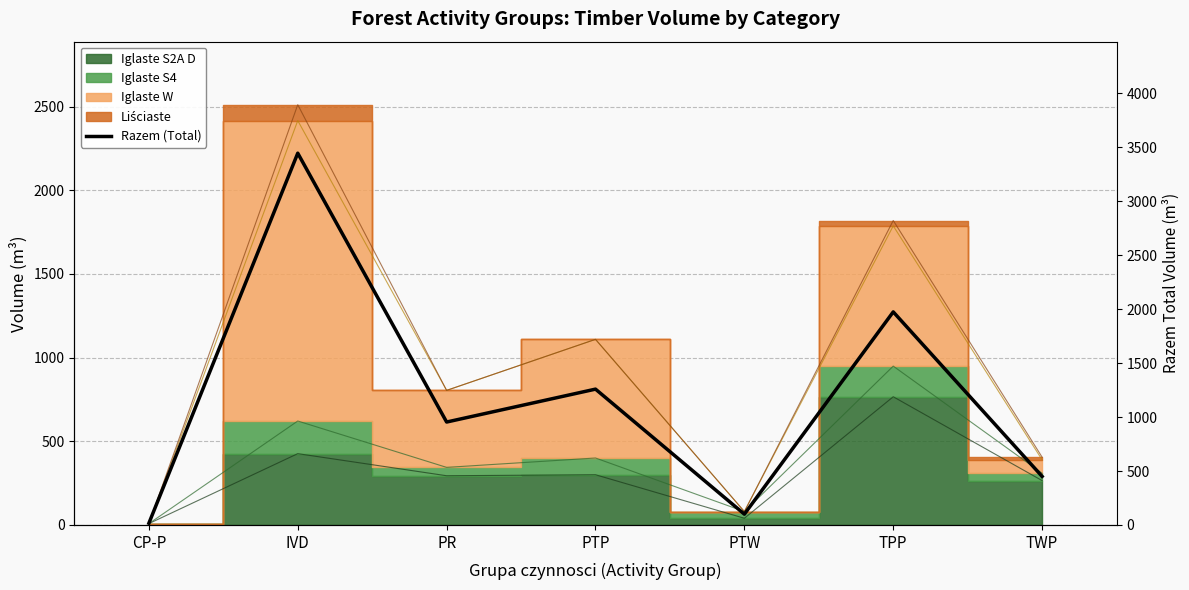

Is it true that the value at PR is 558?

False